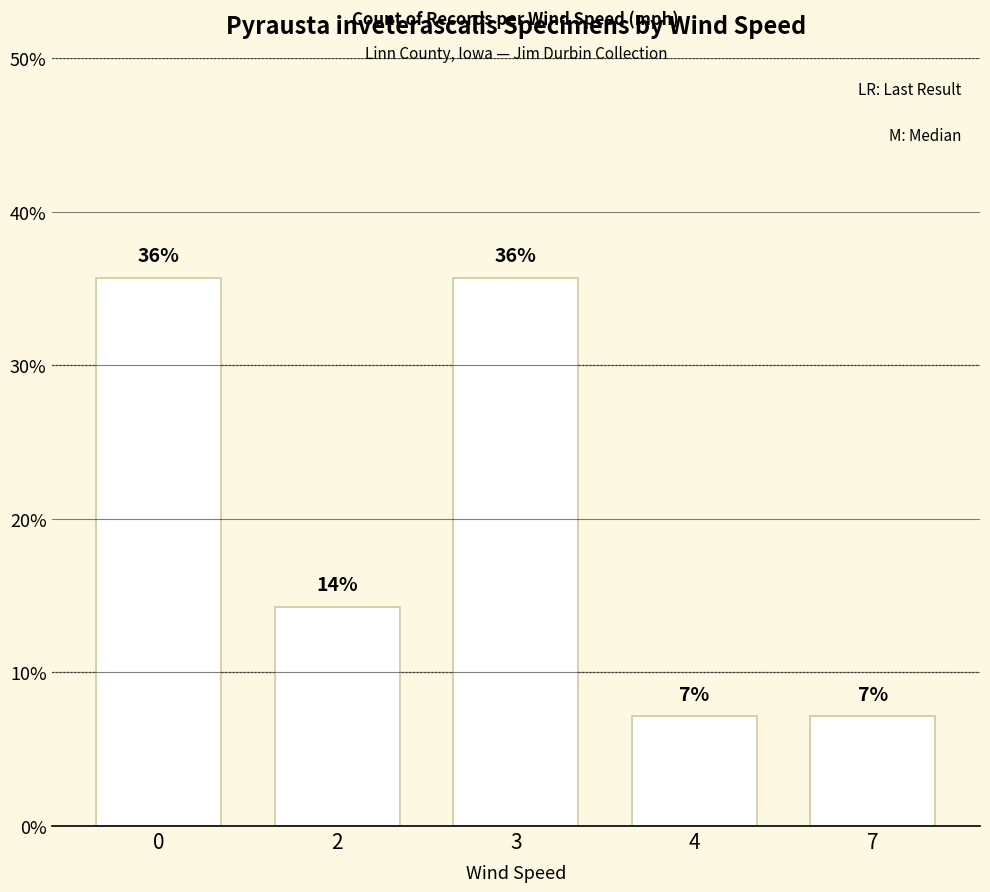

Does the chart contain any negative values?

No